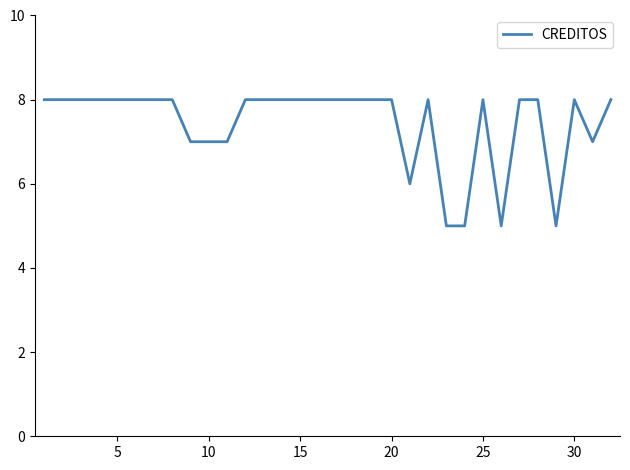

What is the smallest value displayed?

5